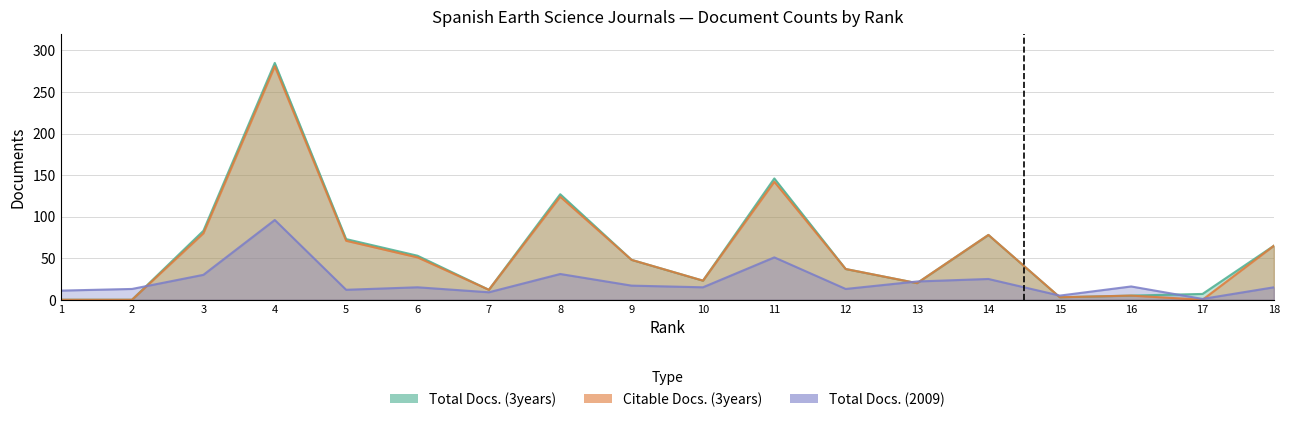

At which label is Total Docs. (3years) closest to 142?

11